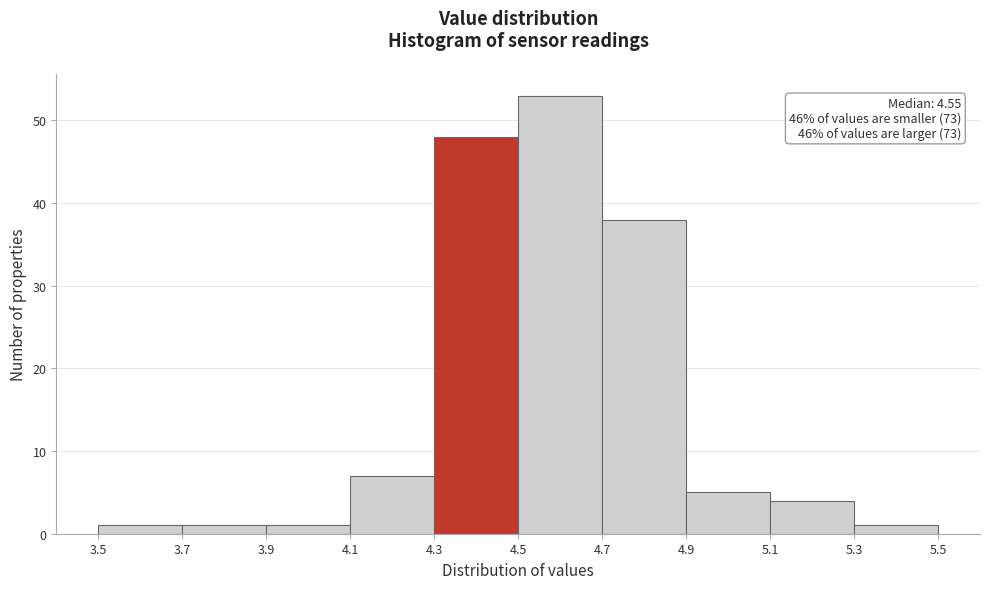

Over which range of the x-axis is the bar tallest?

4.5 to 4.7